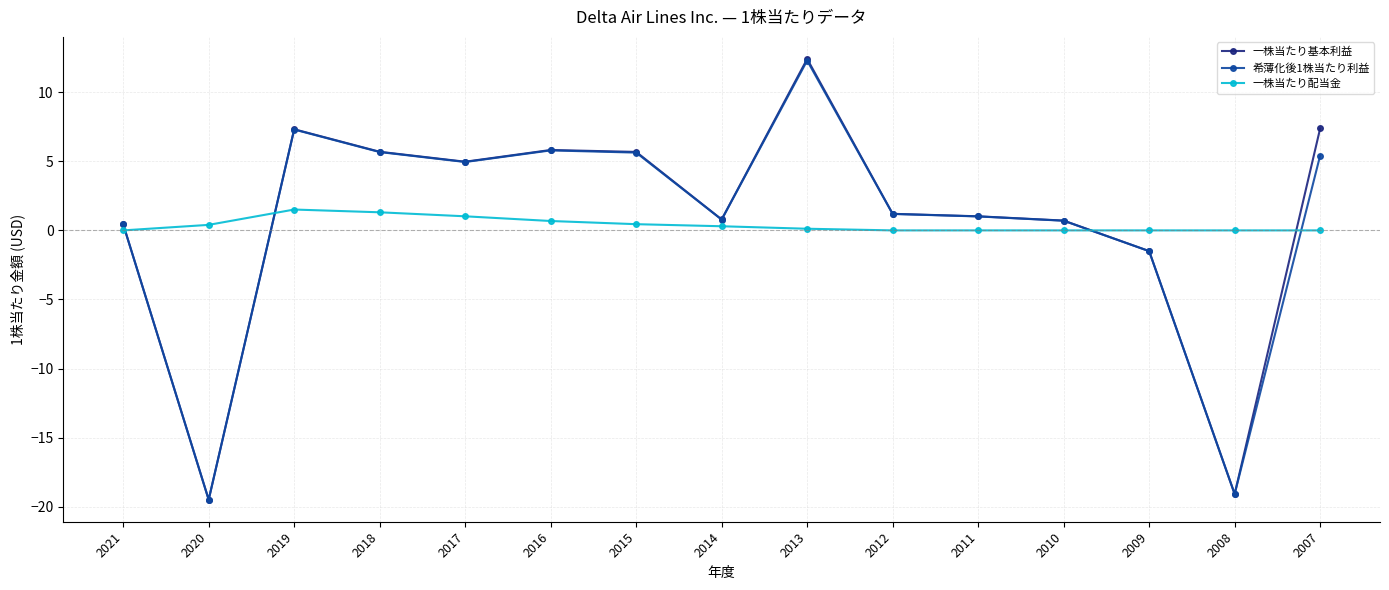

At which label is 一株当たり基本利益 closest to -3?

2009